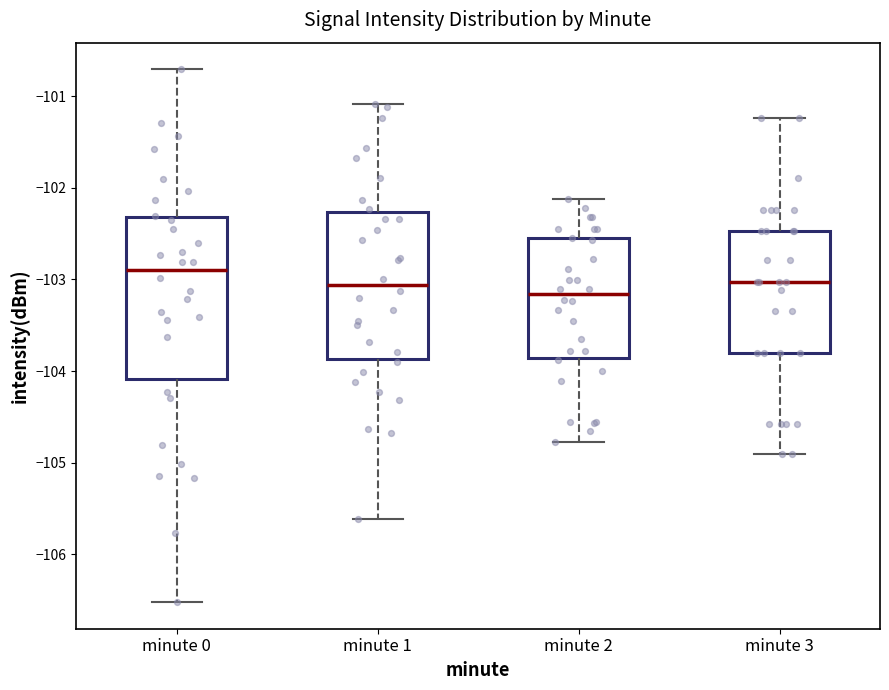

Comparing the boxes themselves (not the whiskers), which one is the tallest?

minute 0